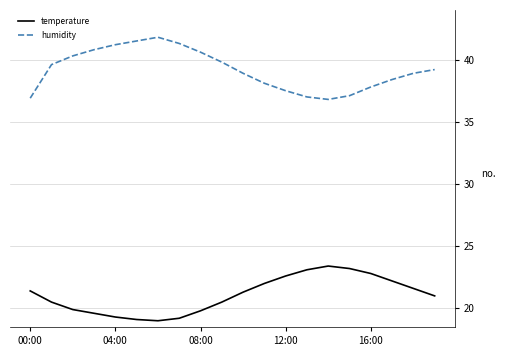

List the series in order of their overall mean, lowest first.

temperature, humidity